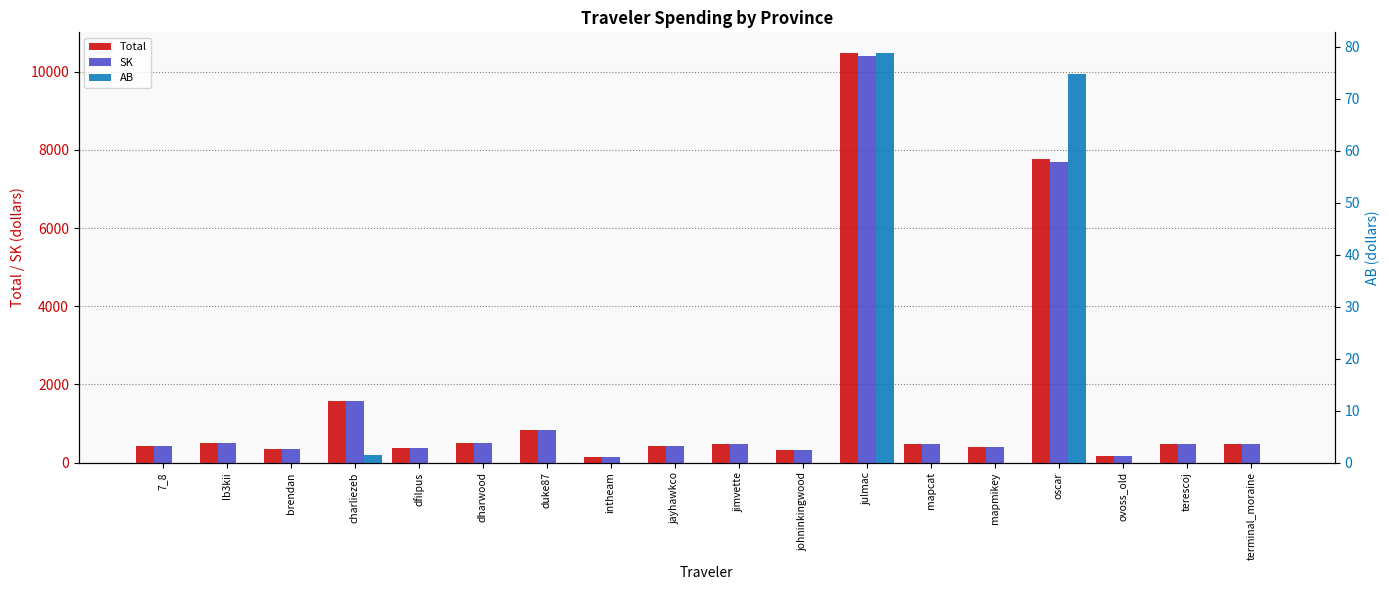

What position from the right is brendan?

16